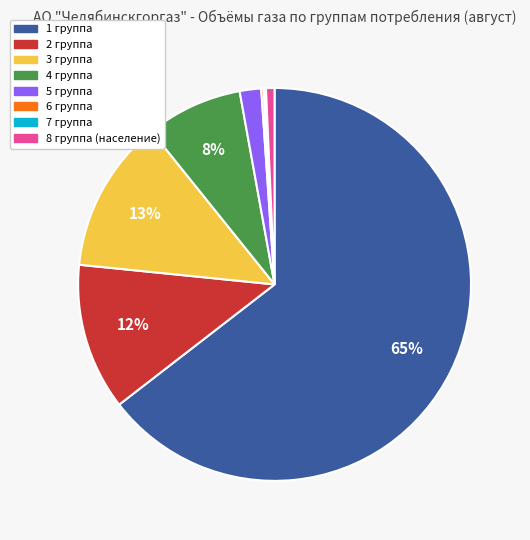

The 3 группа slice represents 13% of the pie. True or false?

True